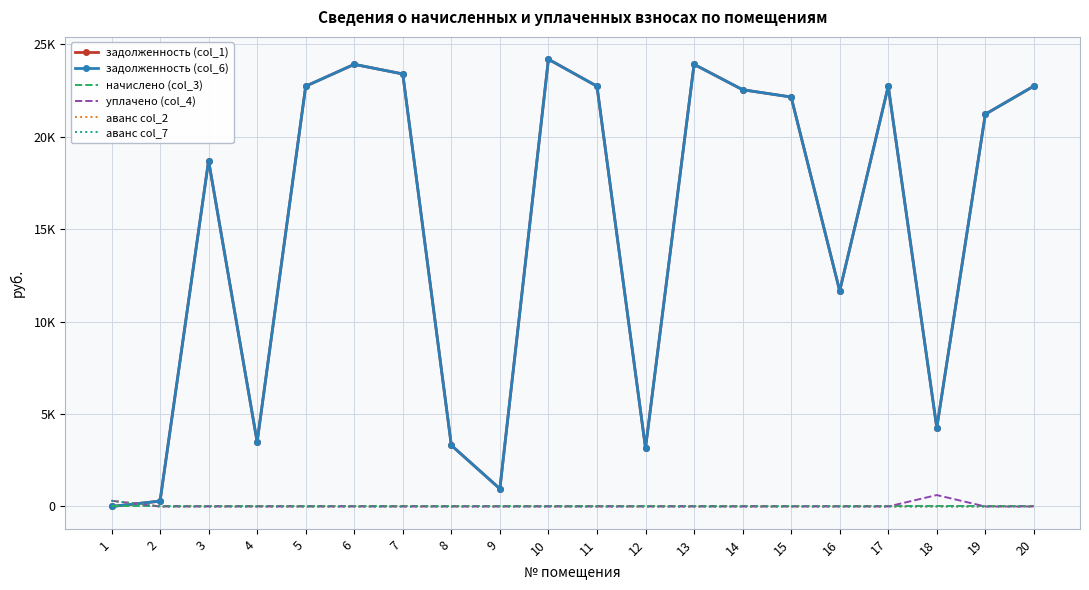

At which category does the chart reach its peak across all series?

10